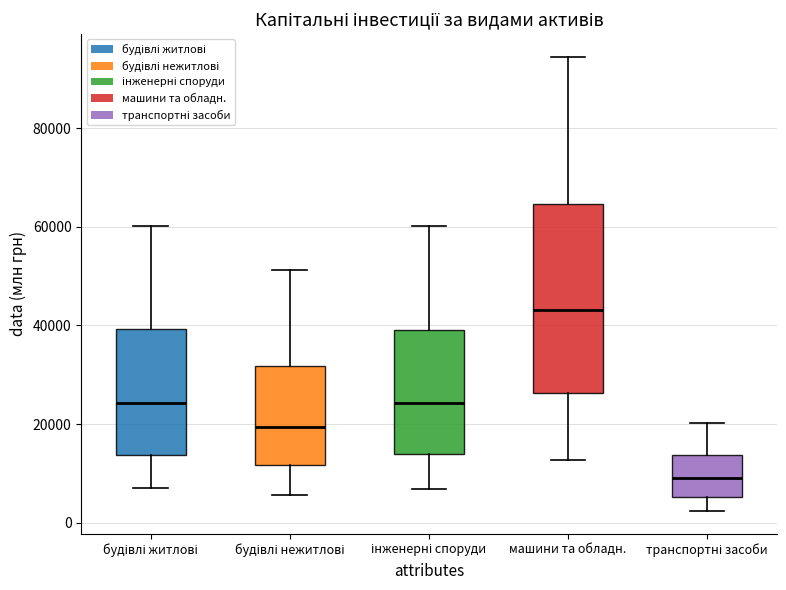

Reading left to right, read every box against the y-axis: the position of its median line, the range the box covers, and the ends of its whiskers. The values are not printed on the chart, so give them approximately, as read against the axis.

будівлі житлові: median 24000, box 14000 to 40000, whiskers 8000 to 60000
будівлі нежитлові: median 20000, box 12000 to 32000, whiskers 6000 to 52000
інженерні споруди: median 24000, box 14000 to 40000, whiskers 6000 to 60000
машини та обладн.: median 44000, box 26000 to 64000, whiskers 12000 to 94000
транспортні засоби: median 10000, box 6000 to 14000, whiskers 2000 to 20000